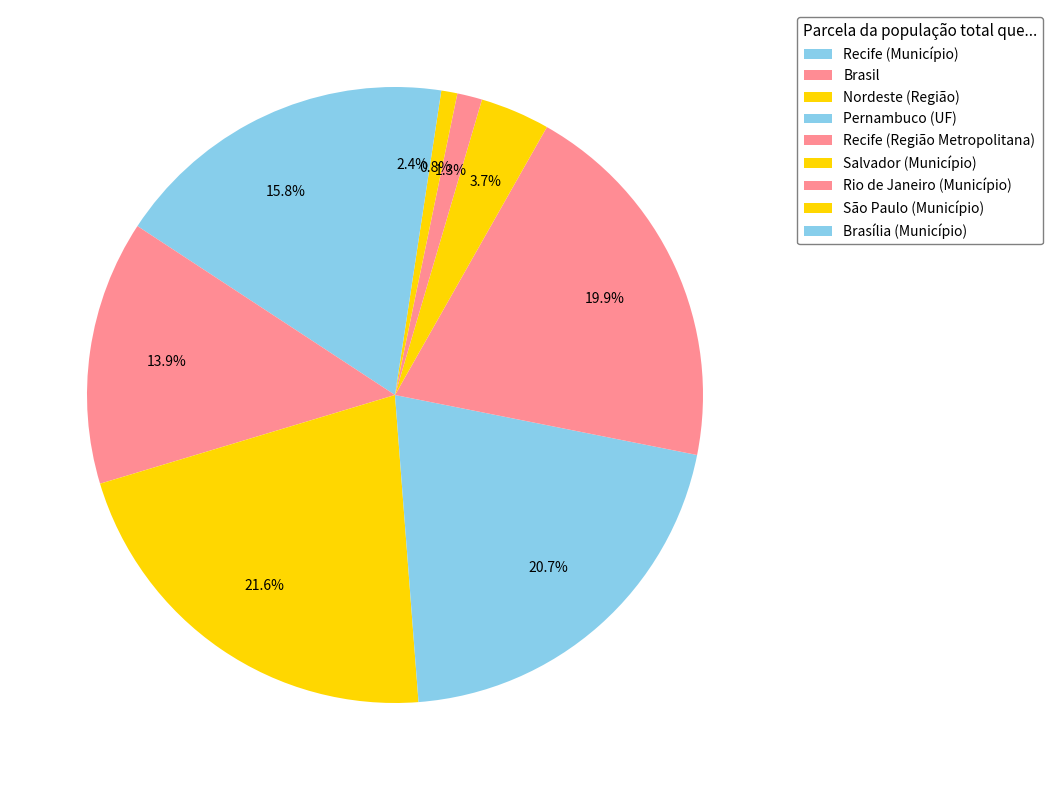

To the nearest percent, what is the combined percentage of Recife (Município) and Brasília (Município)?

18%